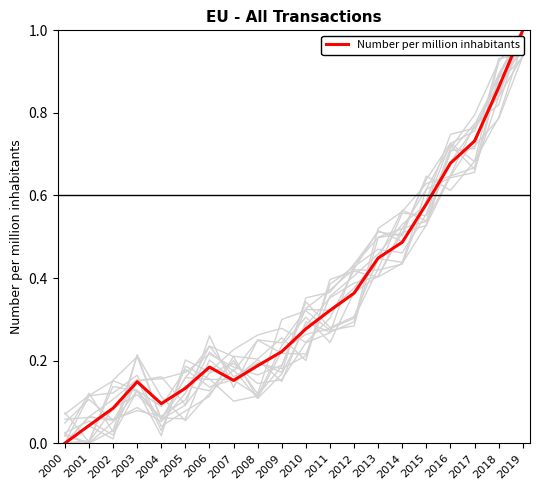

Which category has the highest value across all series?

2019